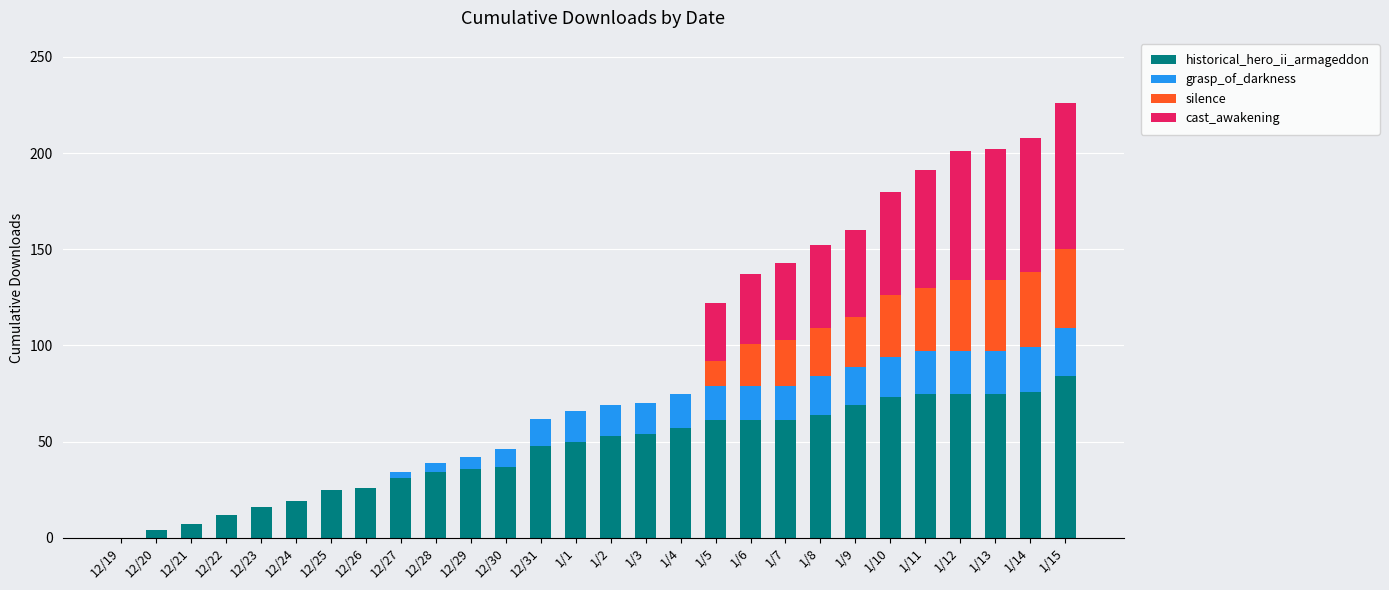

What is the sum of all historical_hero_ii_armageddon values?

1283